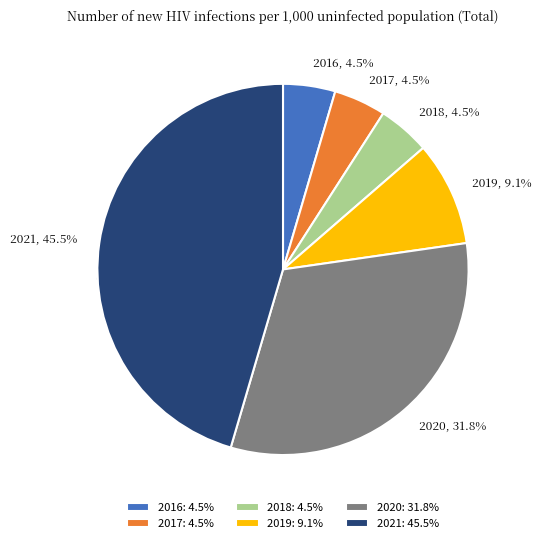

Rank the categories by value from highest to lowest.

2021, 2020, 2019, 2016, 2017, 2018